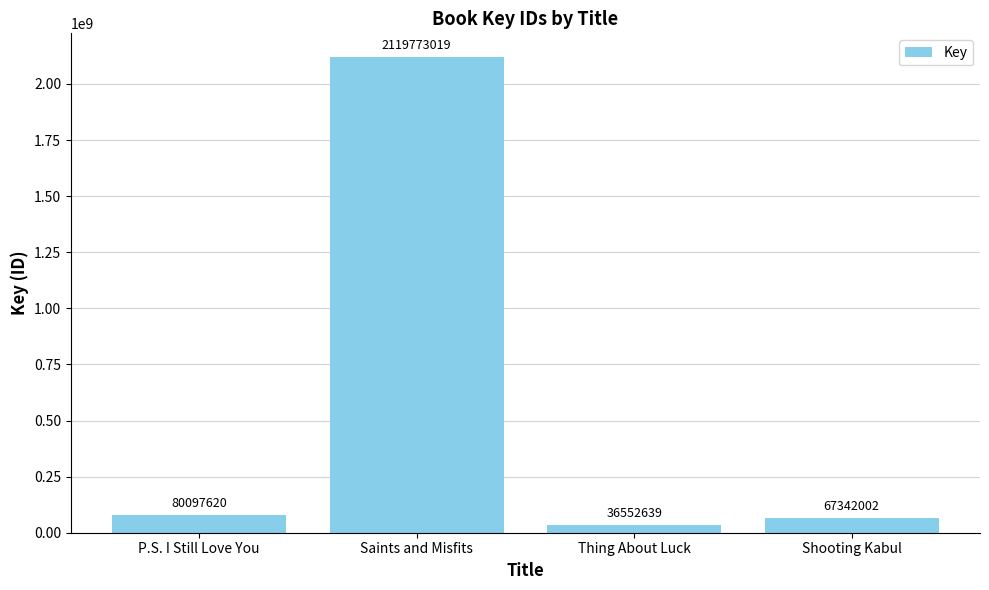

Reading left to right, what are all the values shown in this chart?

P.S. I Still Love You=80097620	Saints and Misfits=2119773019	Thing About Luck=36552639	Shooting Kabul=67342002